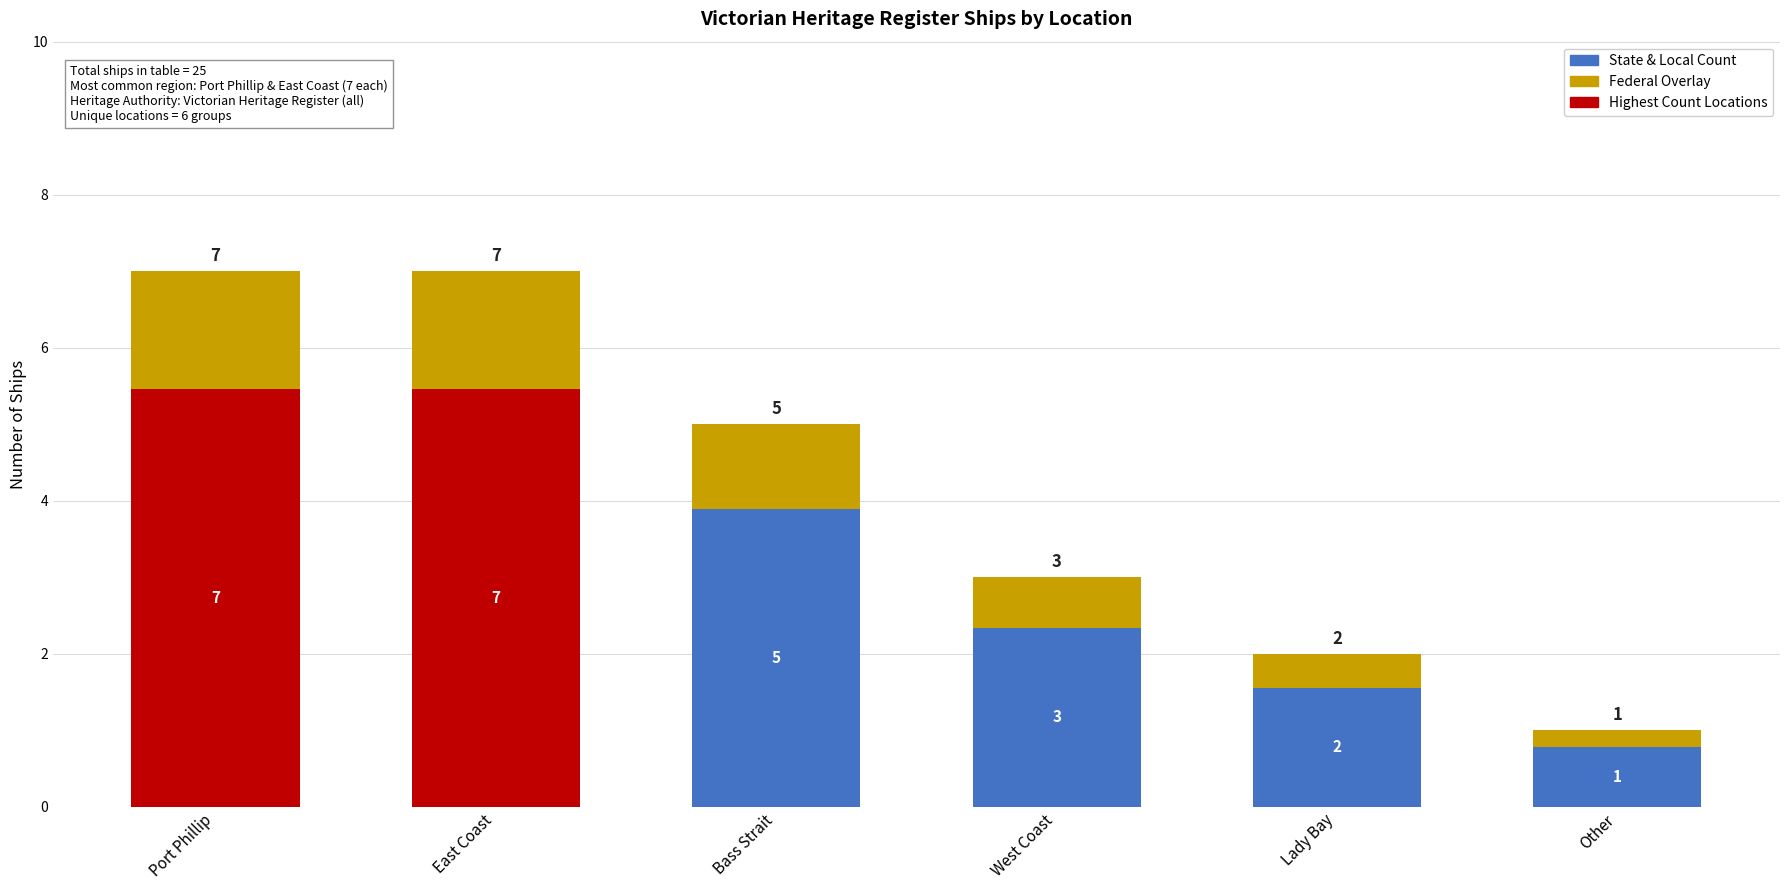

How many bars are there in total?

6